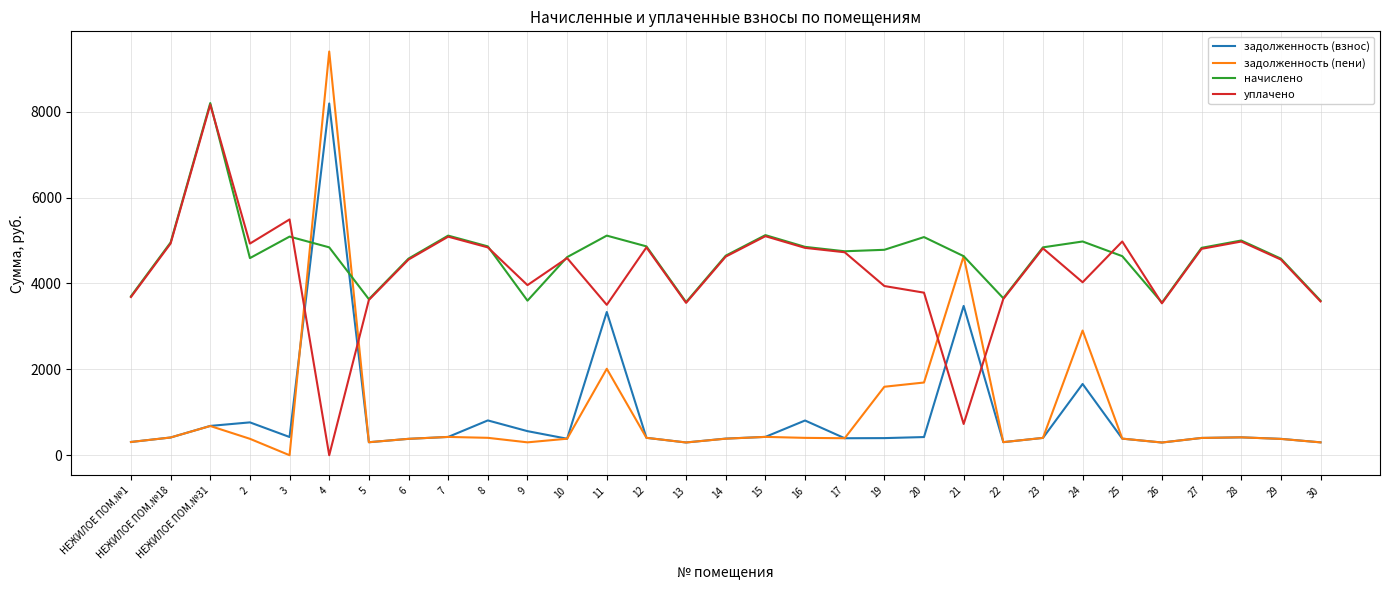

Is the value of задолженность (пени) at 14 greater than the value of уплачено at НЕЖИЛОЕ ПОМ.№1?

No